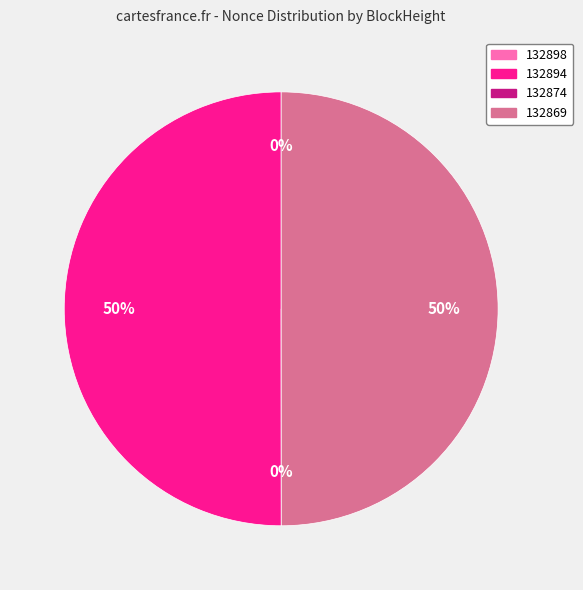

What percentage do 132894 and 132898 together represent?

50.0%